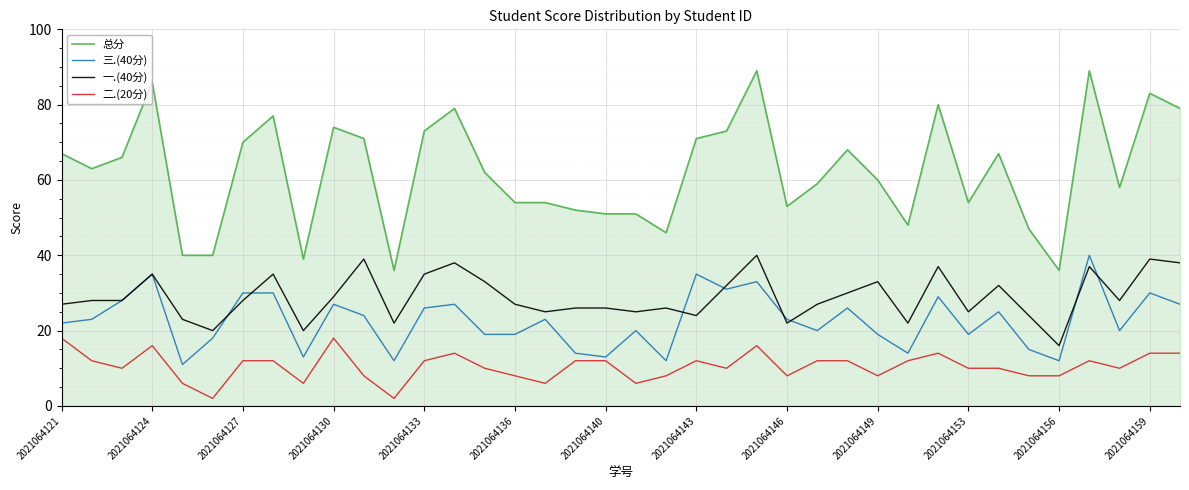

What is the maximum value for 总分?

89